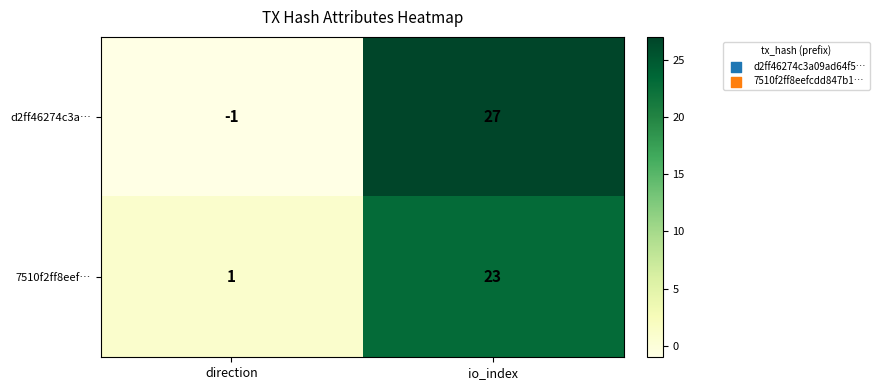

Which category has the highest value in the d2ff46274c3a… series?

io_index